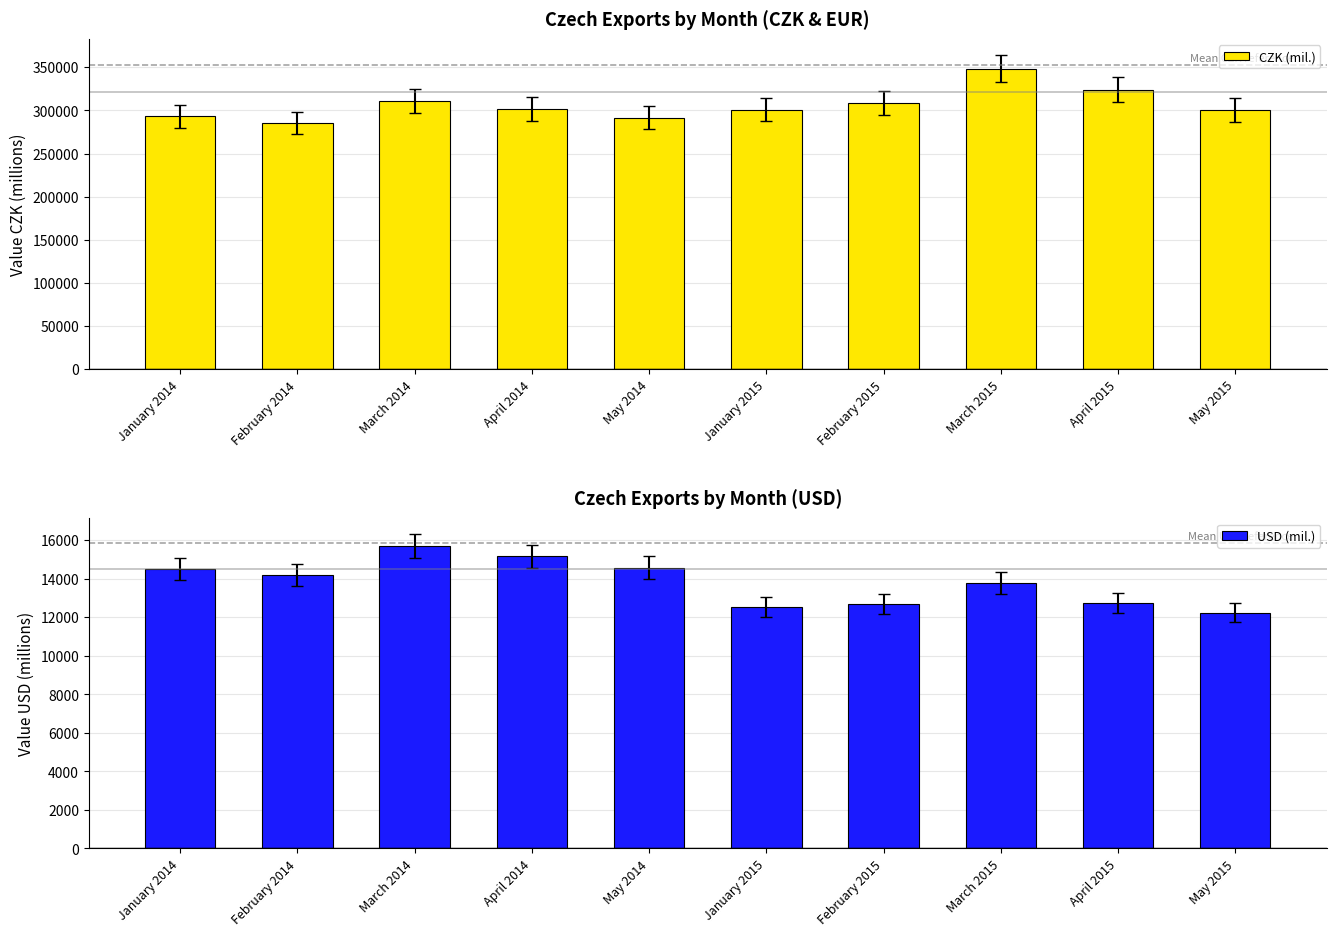

How many data points in CZK (mil.) are above 301512?

4